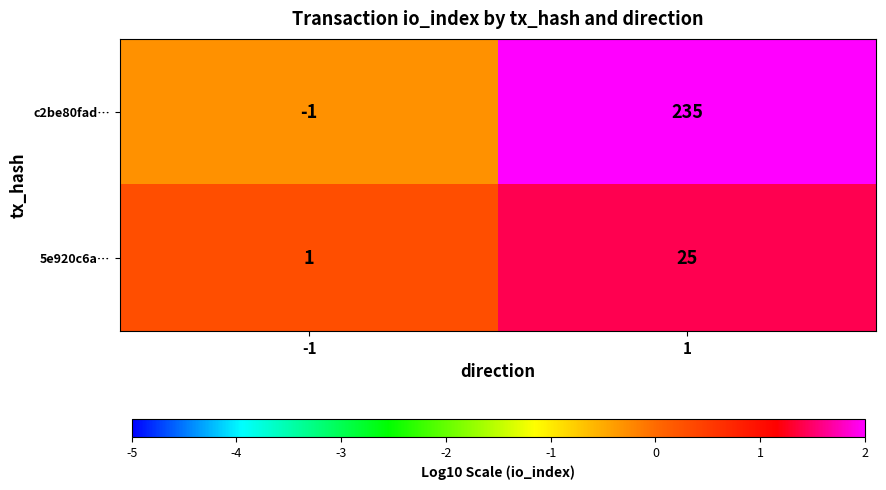

How many distinct data groups are displayed?

2